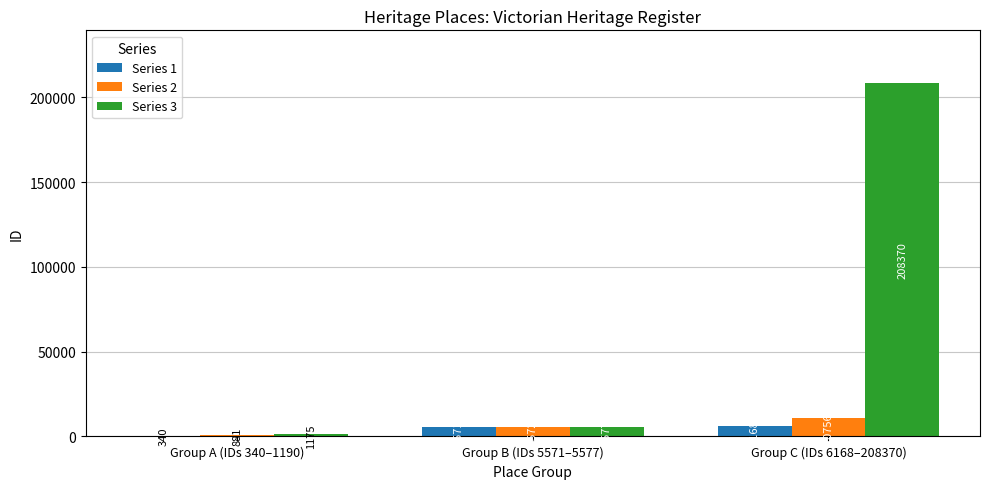

Reading left to right, list all the values displayed in this chart.

Series 1: 340	5571	6168
Series 2: 881	5572	10756
Series 3: 1175	5577	208370